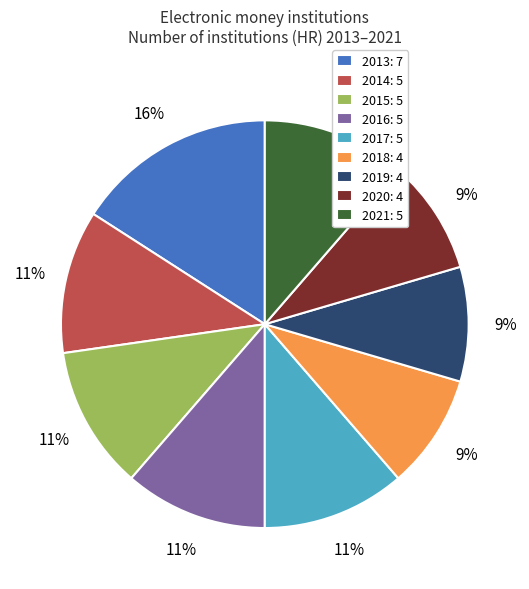

Does 2014 represent more than half of the total?

No